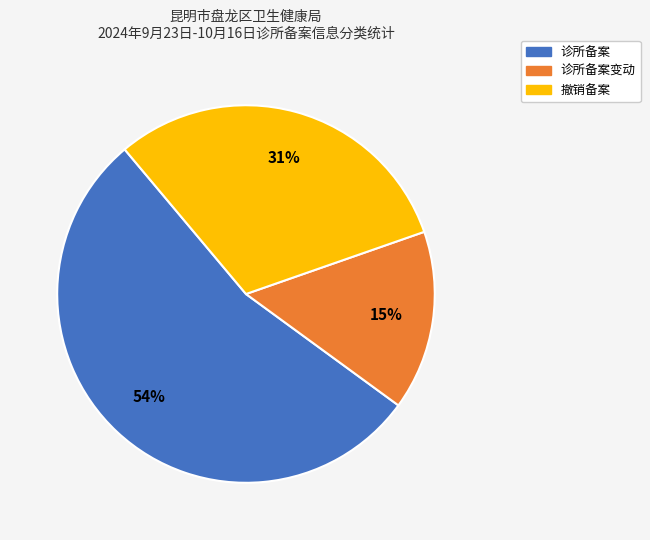

Which category has the smallest portion of the pie?

诊所备案变动